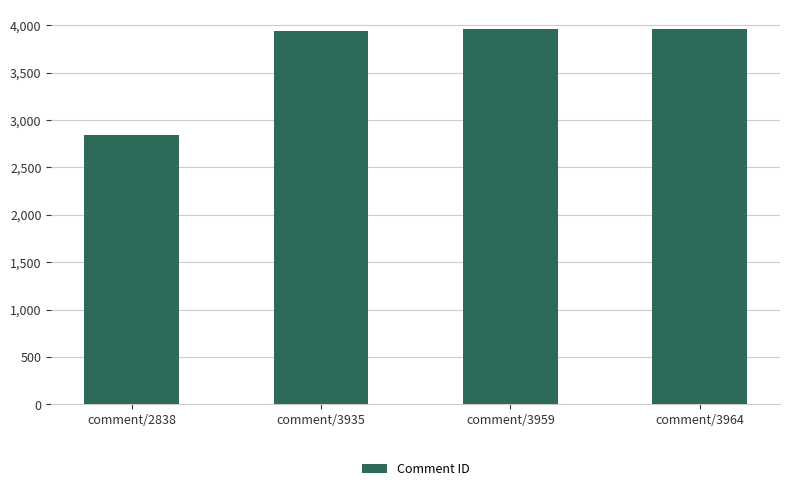

What is the value of the 3rd bar from the left?

3959